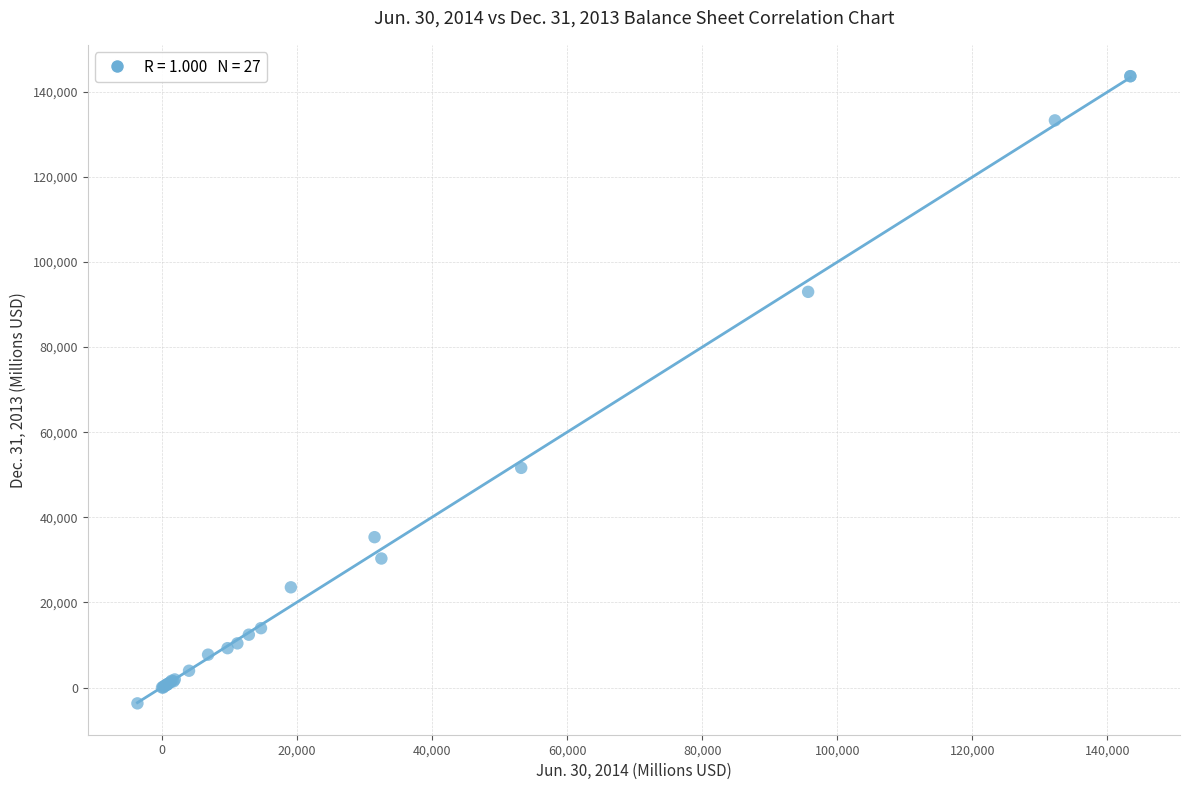

What Y value in the scatter plot is closest to 69963?

51618